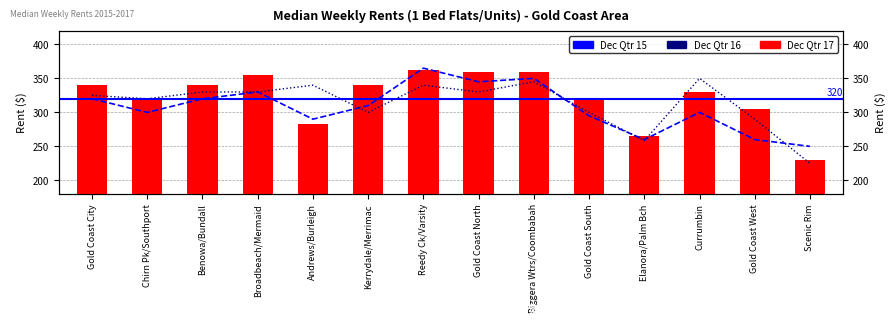

What is the label of the 1st bar from the left?

Gold Coast City